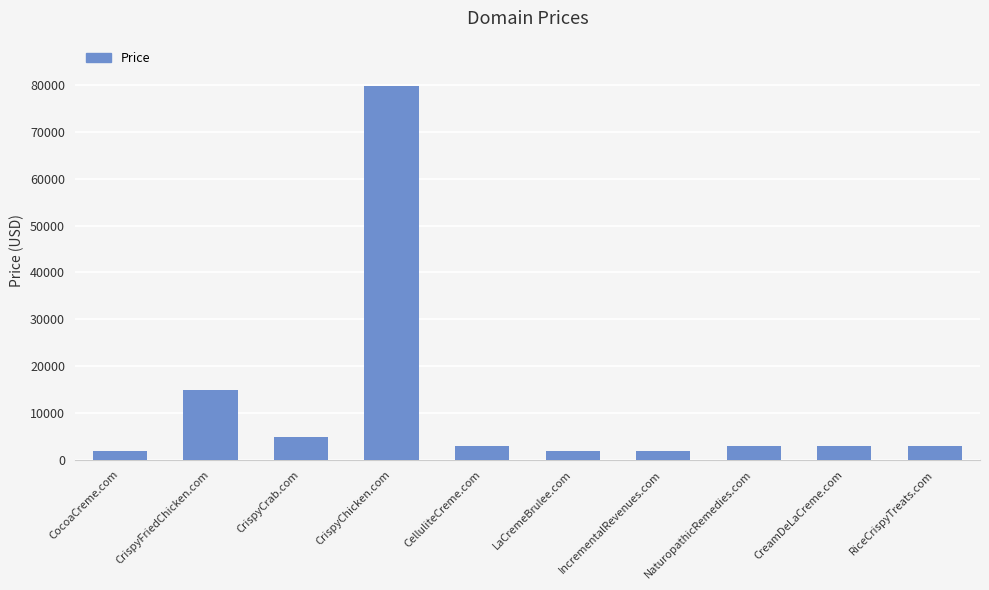

What is the change in value from CrispyFriedChicken.com to CrispyCrab.com?

-10000